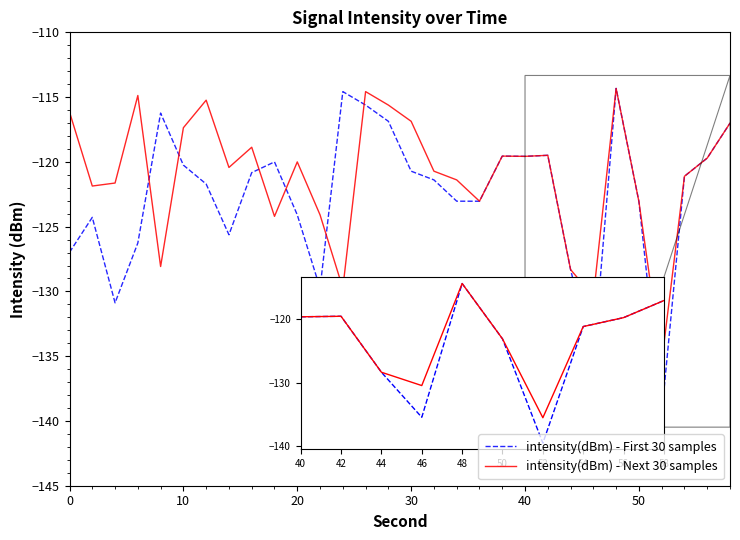

True or false: intensity(dBm) - Next 30 samples has more than 2 points higher than both neighbors.

True